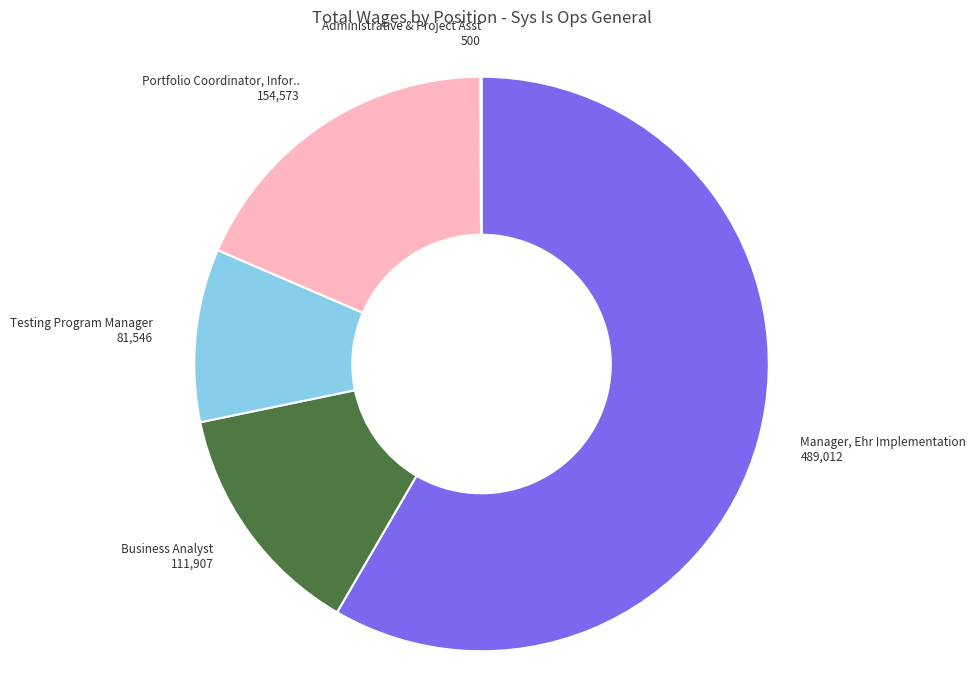

Which slice is the largest?

Manager, Ehr Implementation